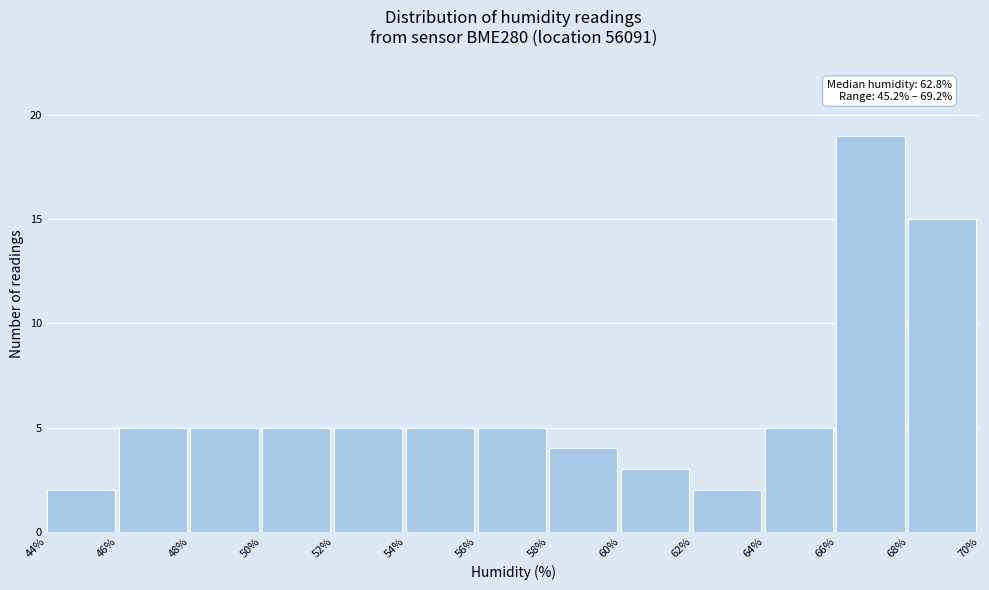

Over which range of the x-axis is the bar tallest?

66% to 68%